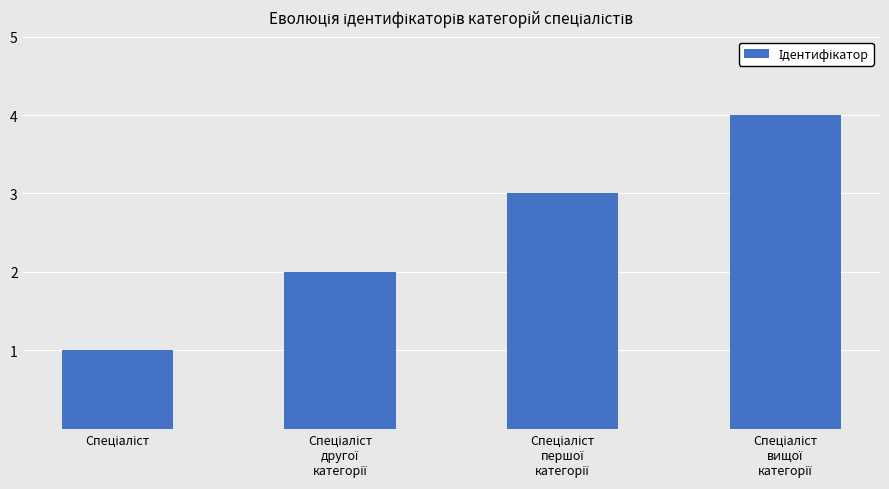

What is the sum of all values?

10